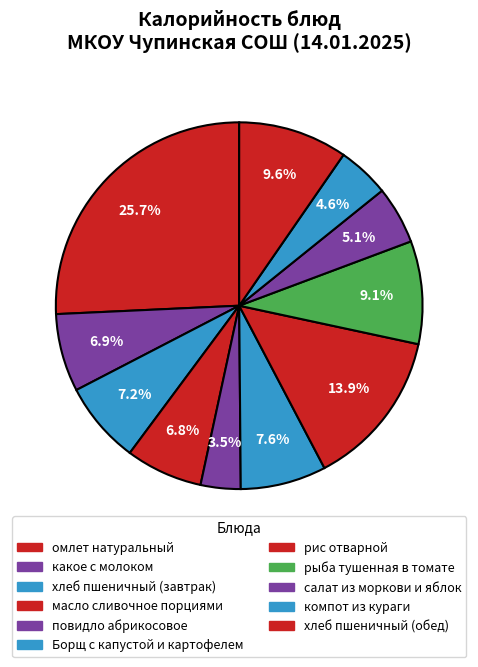

How many segments does this pie chart have?

11